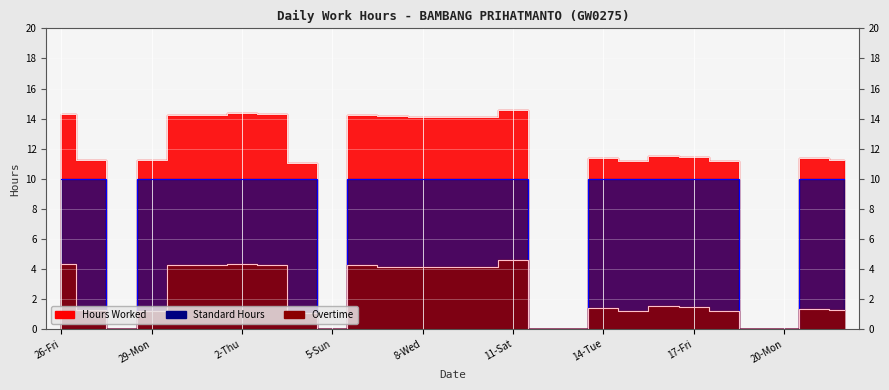

What position from the left is 20-Mon?

25